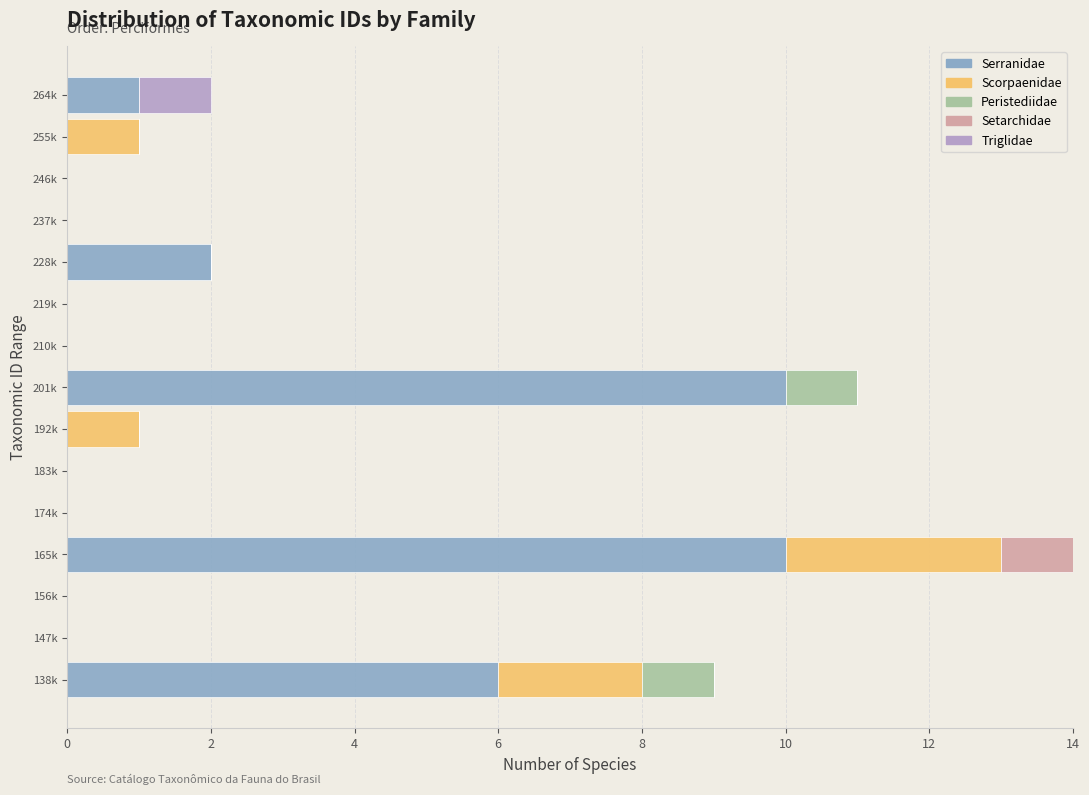

What is the total value across all series at 201k?

11